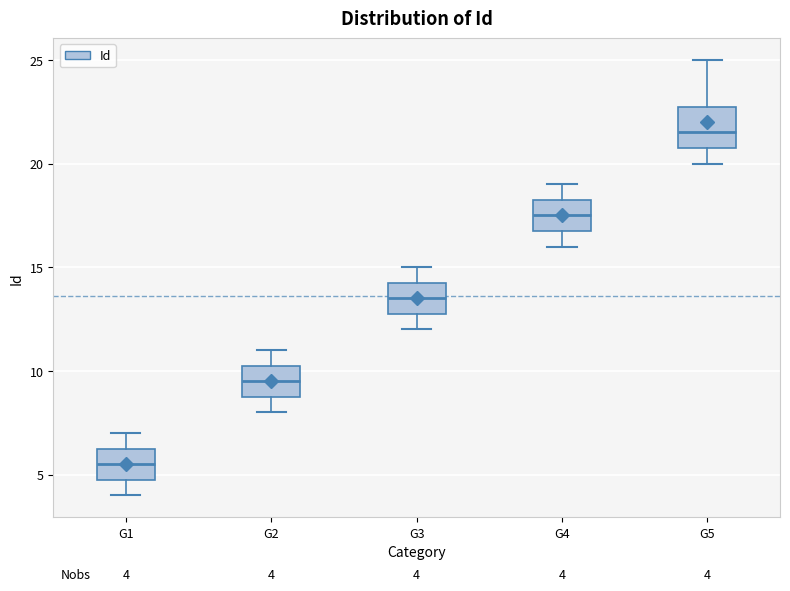

Which box is the tallest, from its lower edge to its upper edge?

G5